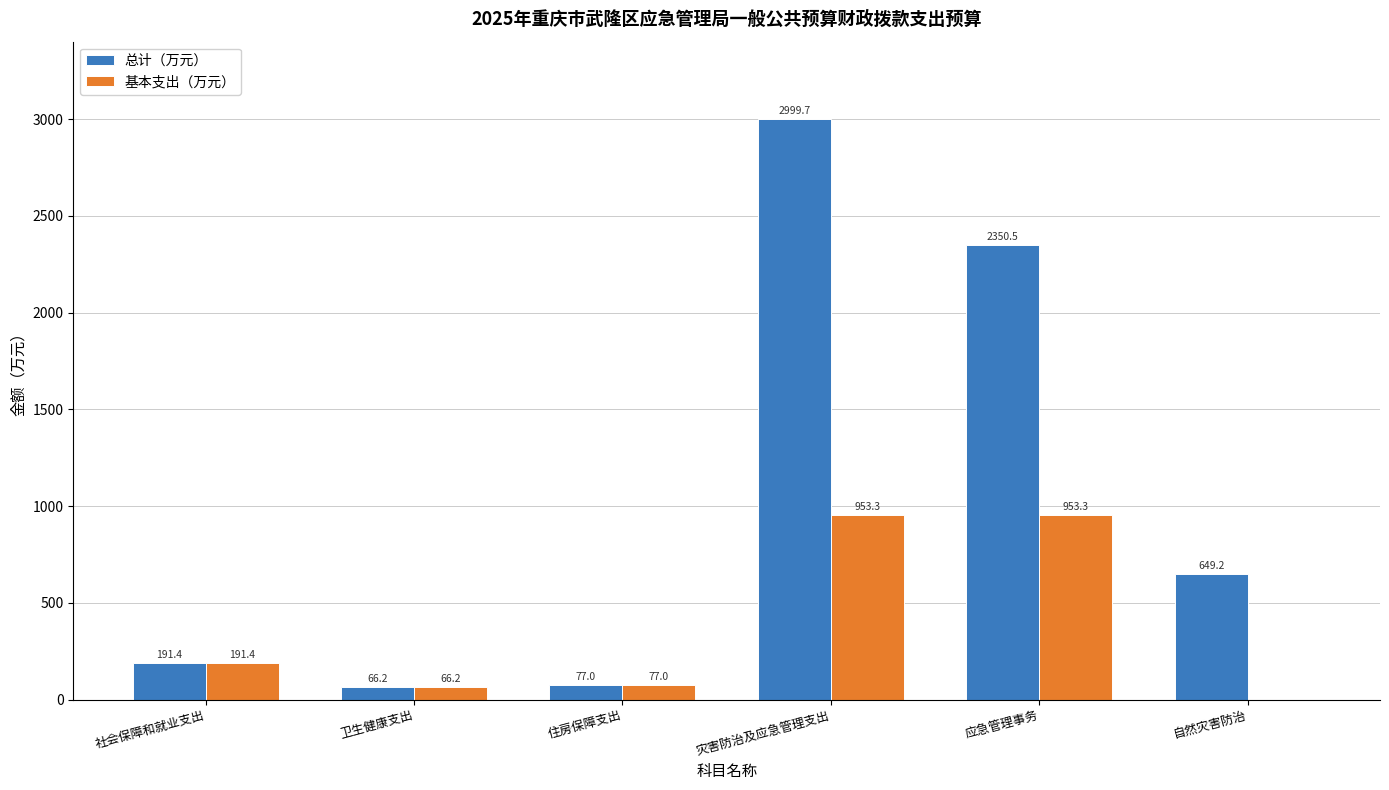

Between 社会保障和就业支出 and 自然灾害防治, which series saw the biggest shift?

总计（万元）